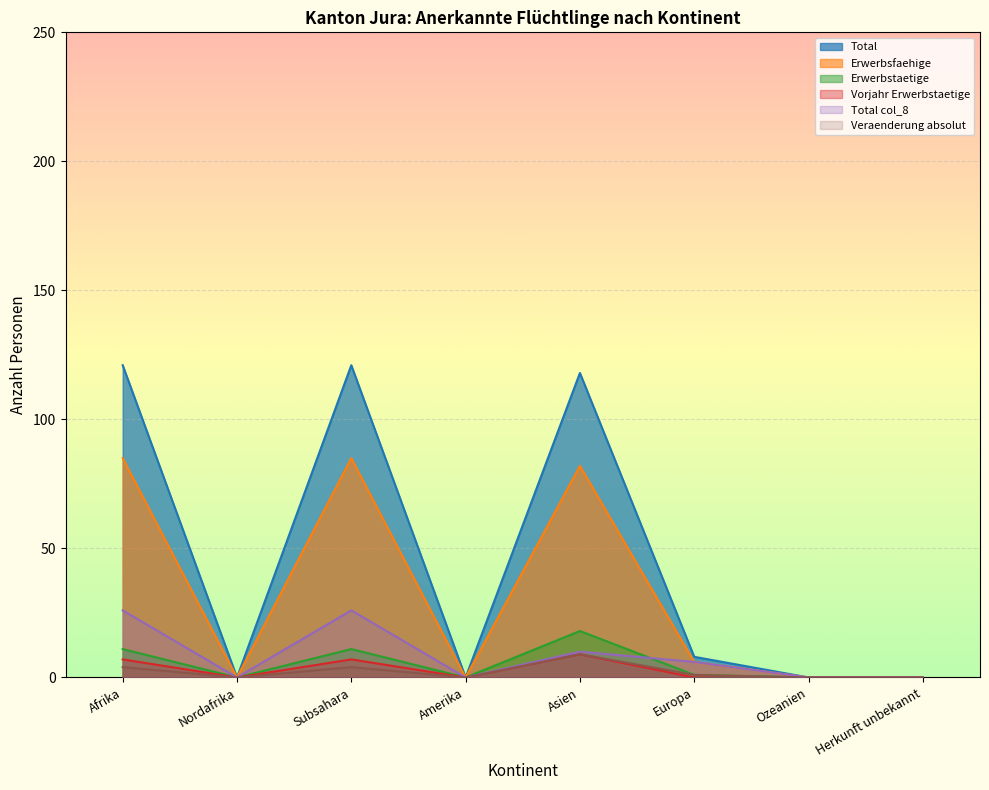

At which label does Erwerbsfaehige first exceed 6?

Afrika